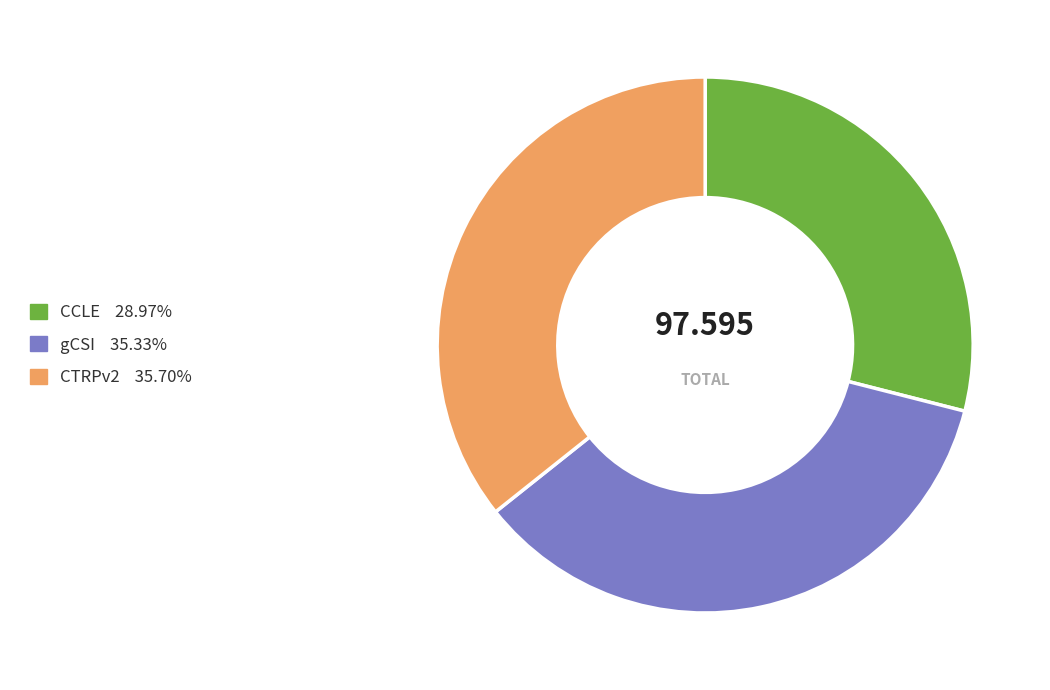

Is the sum of CCLE and CTRPv2 greater than half?

Yes